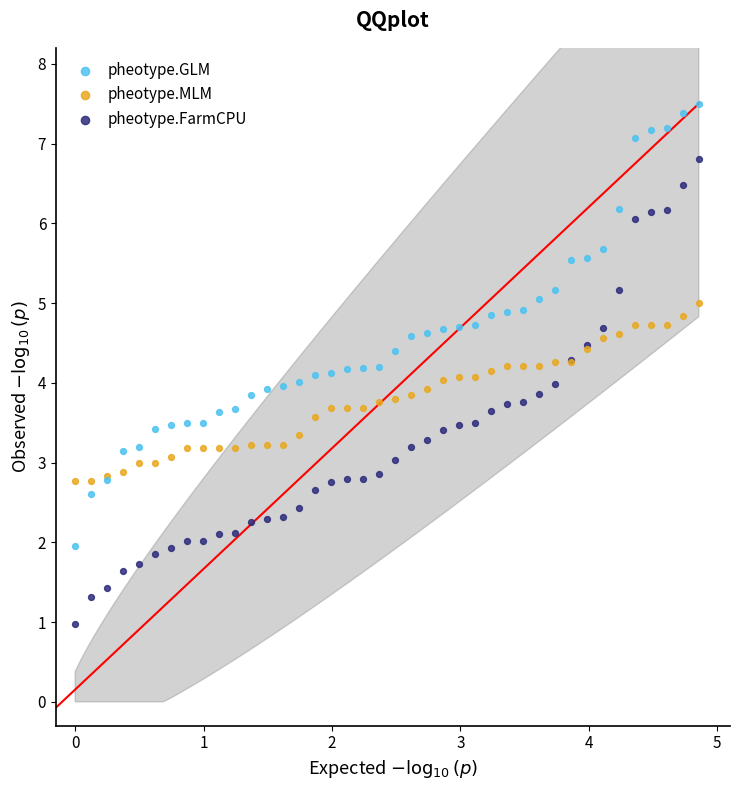

What is the X range (max minus min) for the scatter plot?

4.9